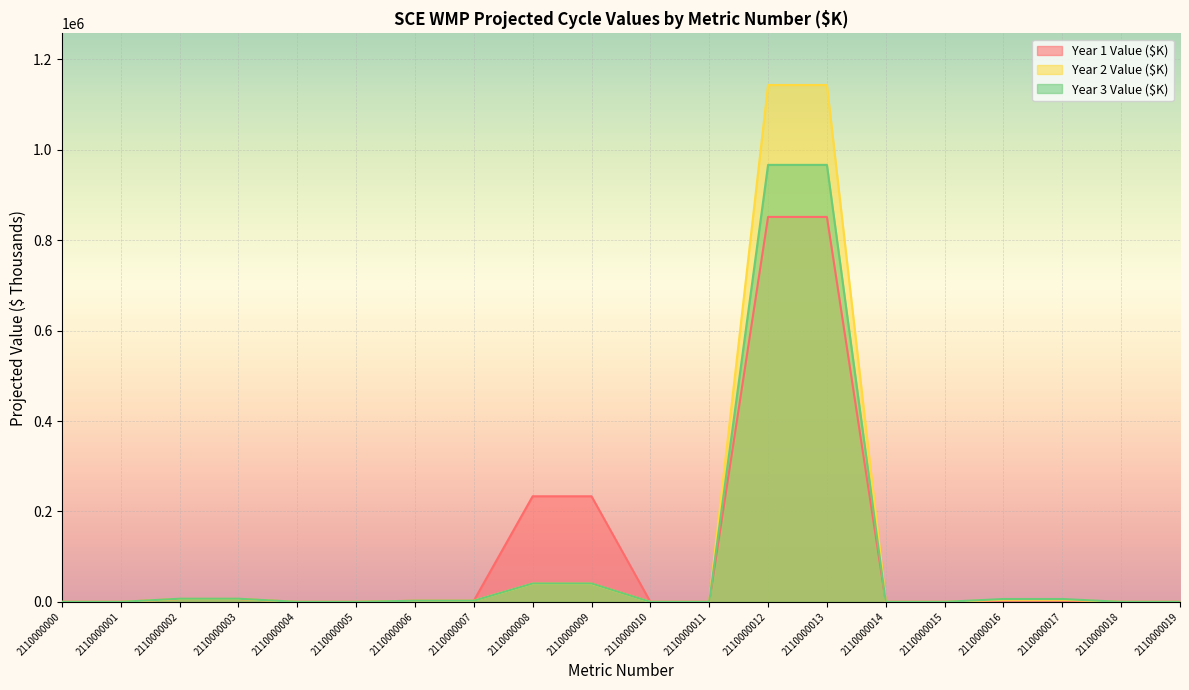

Rank the series by their maximum value, from lowest to highest.

Year 1 Value ($K), Year 3 Value ($K), Year 2 Value ($K)